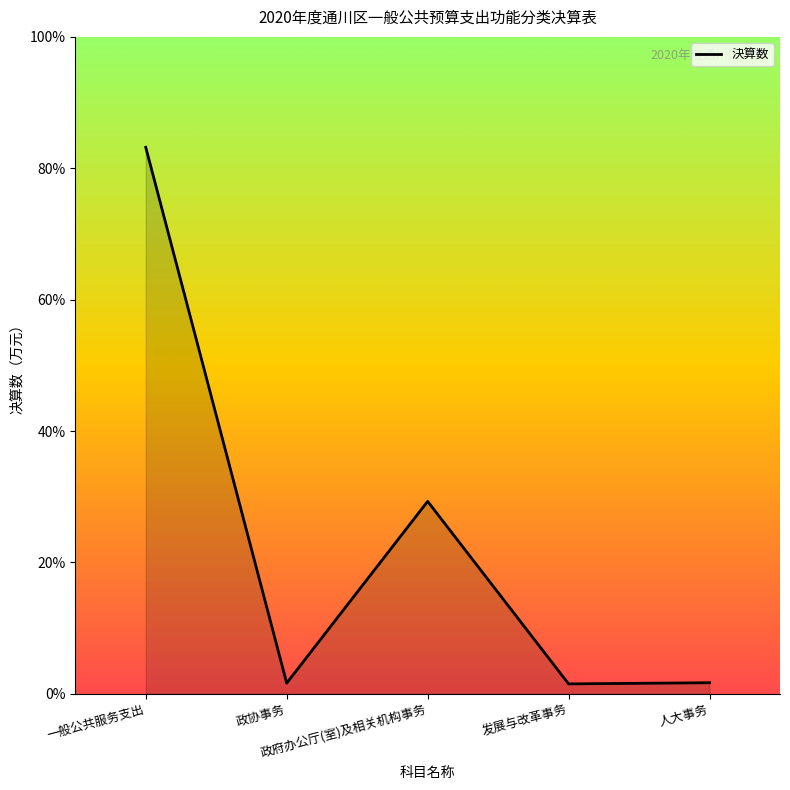

Does the chart display data point markers on the line(s)?

No